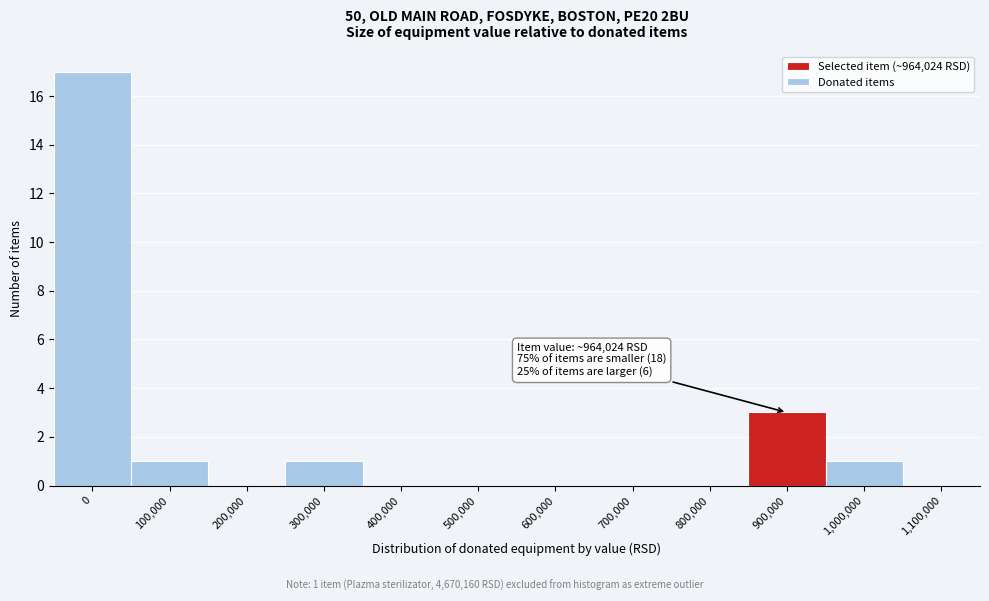

Reading left to right, extract all data points from this chart.

0=17	100,000=1	200,000=0	300,000=1	400,000=0	500,000=0	600,000=0	700,000=0	800,000=0	900,000=3	1,000,000=1	1,100,000=0